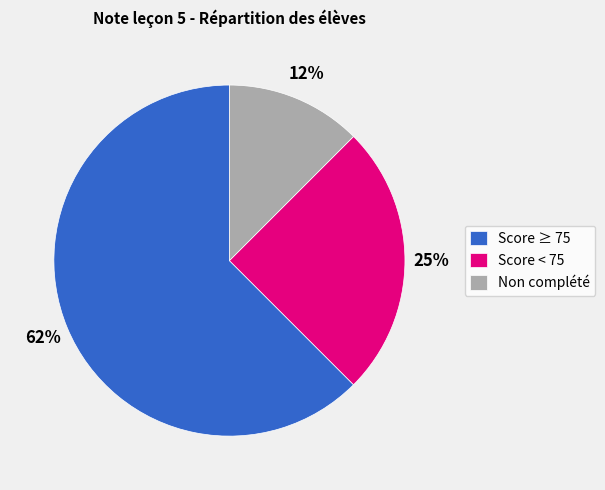

Does any single category account for the majority?

Yes